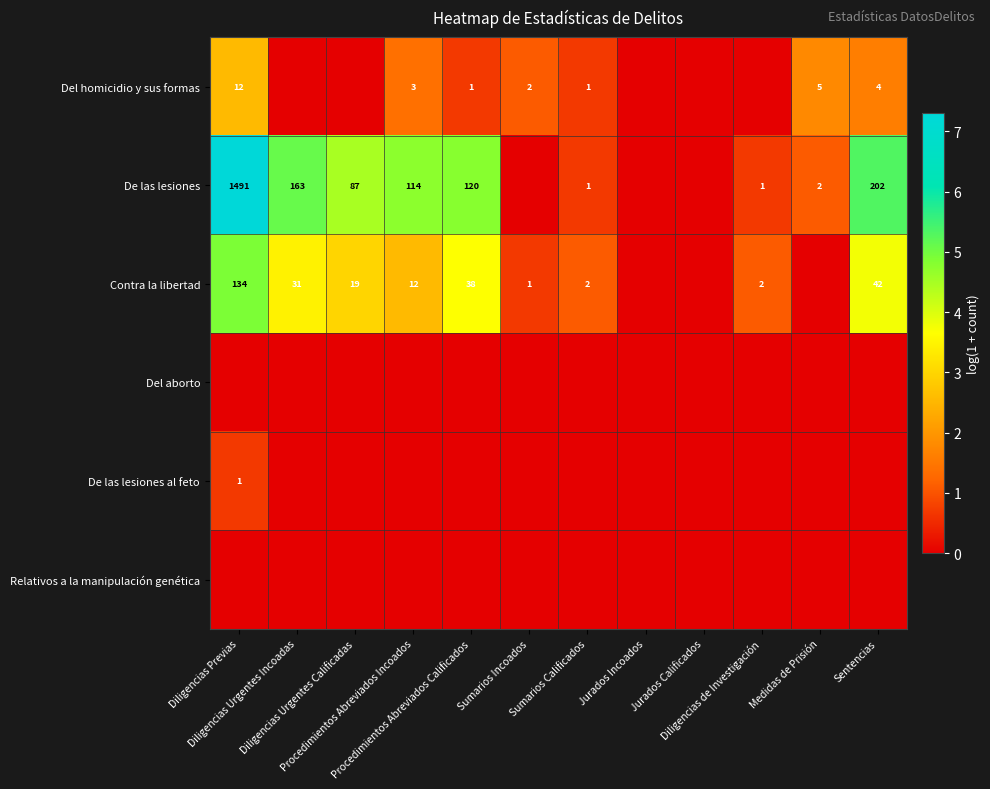

The value of De las lesiones at Diligencias Previas is 7.3. True or false?

True